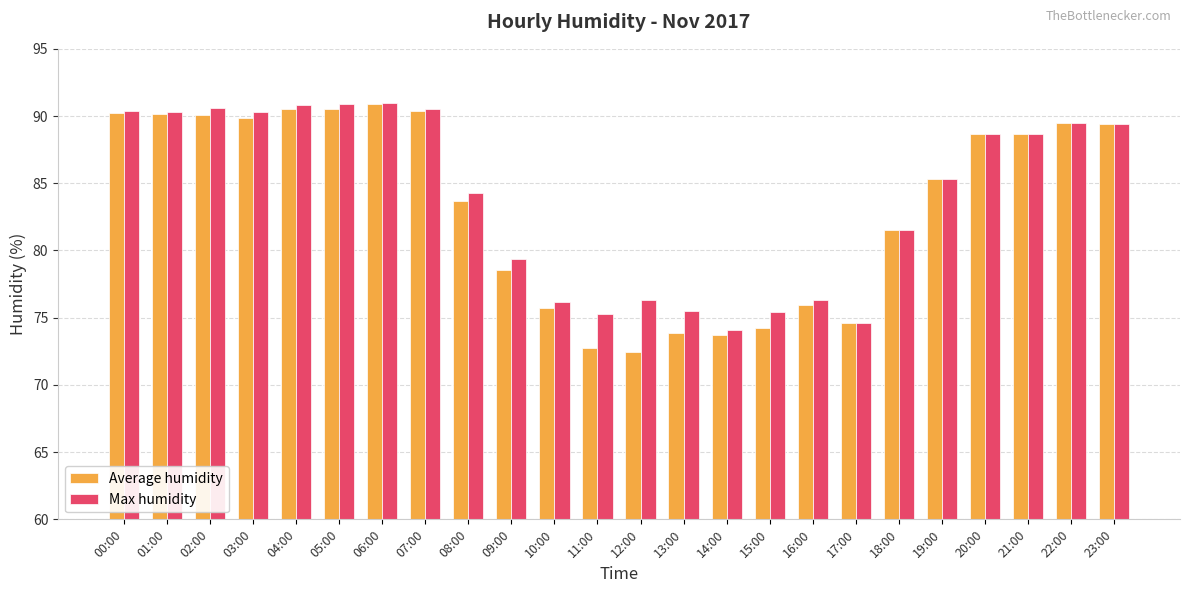

Where does the Max humidity series first go above 88?

00:00